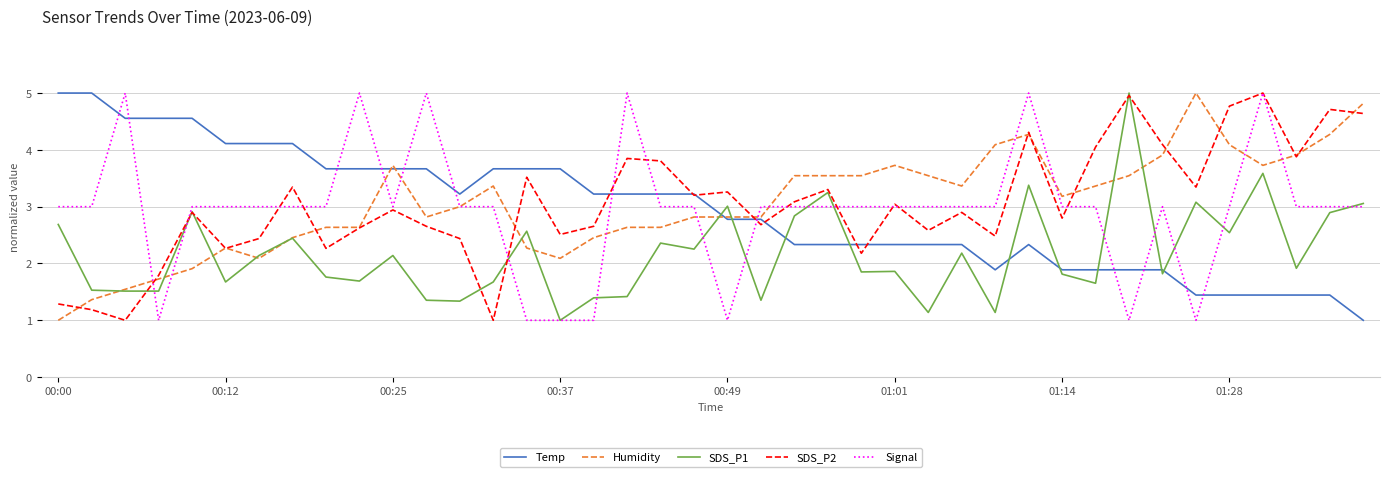

How many distinct data groups are displayed?

5